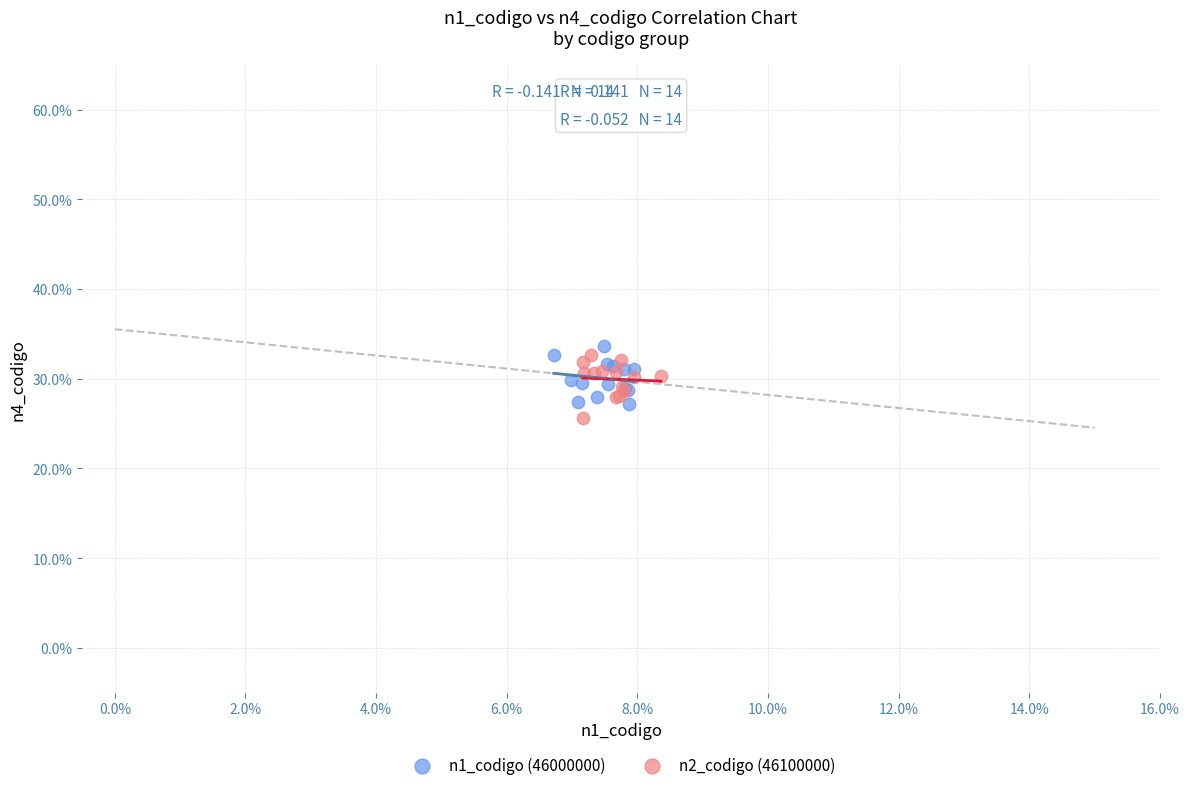

What are all the series names shown in the legend?

n1_codigo (46000000), n2_codigo (46100000)